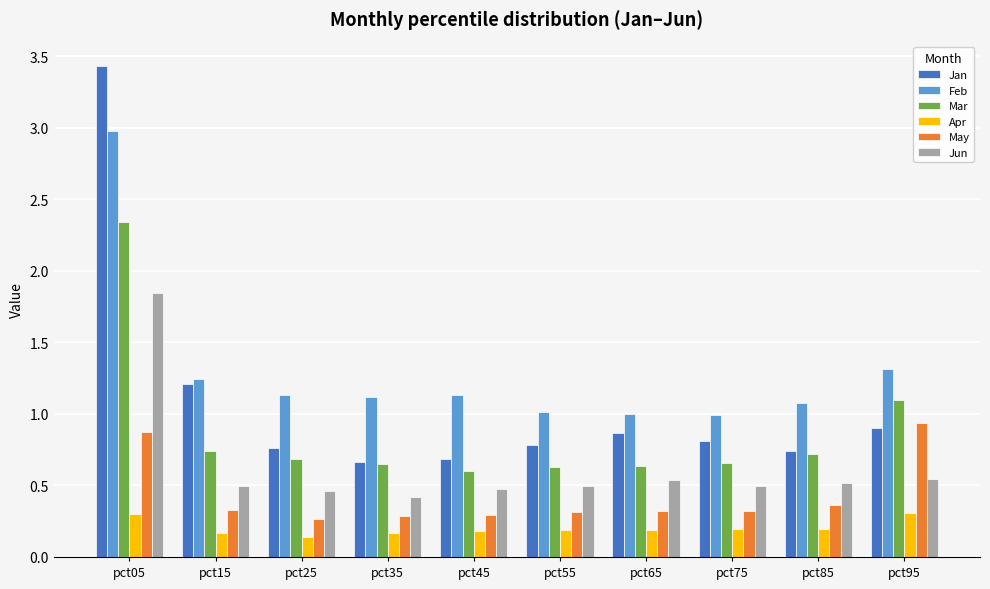

What is the difference between the Jun values at pct65 and pct05?

1.3